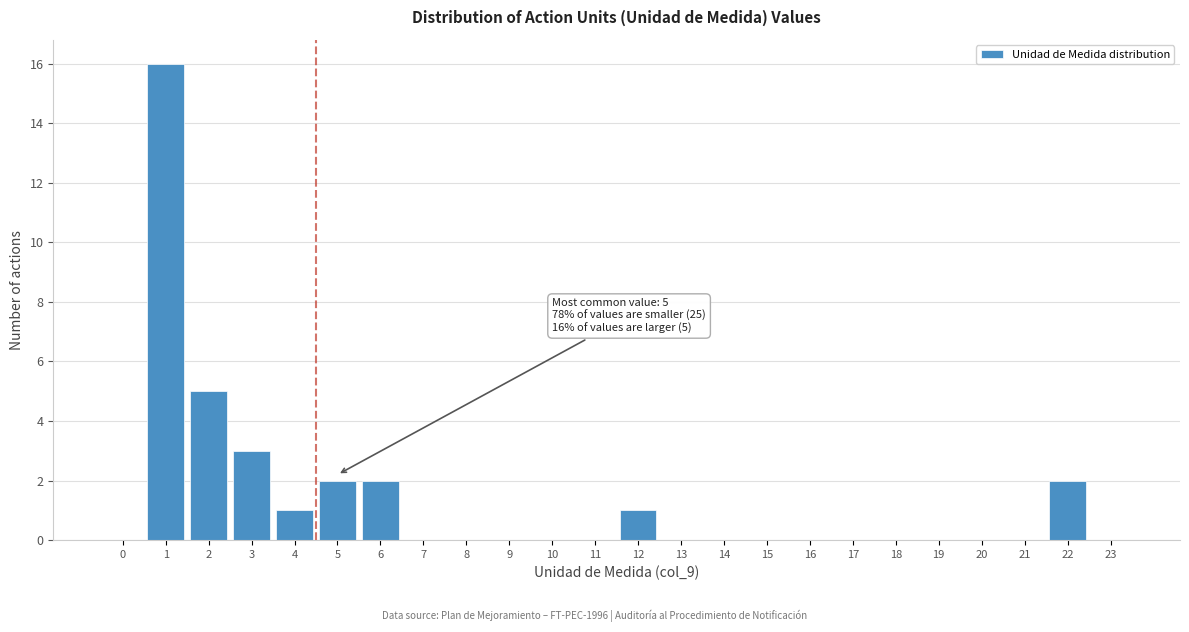

Reading left to right, what are all the values shown in this chart?

0=0	1=16	2=5	3=3	4=1	5=2	6=2	7=0	8=0	9=0	10=0	11=0	12=1	13=0	14=0	15=0	16=0	17=0	18=0	19=0	20=0	21=0	22=2	23=0